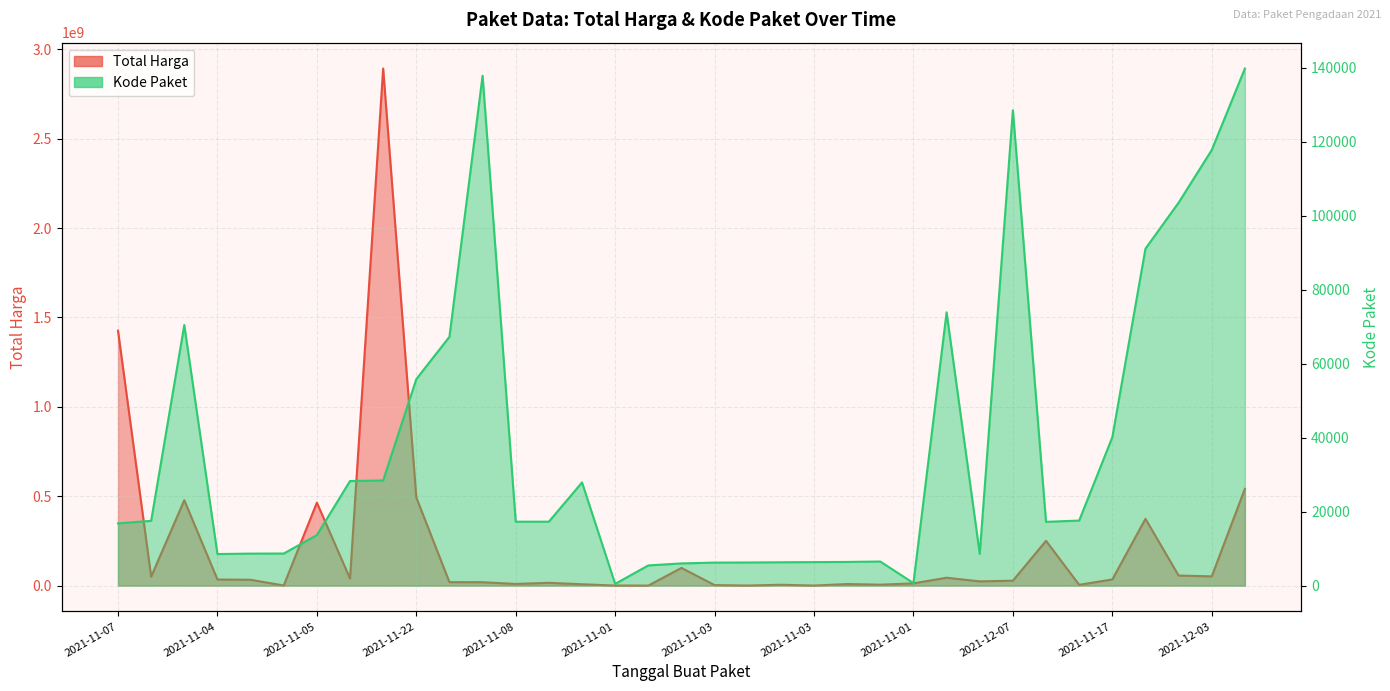

In Total Harga, how many points are lower than both neighbors (excluding endpoints)?

11